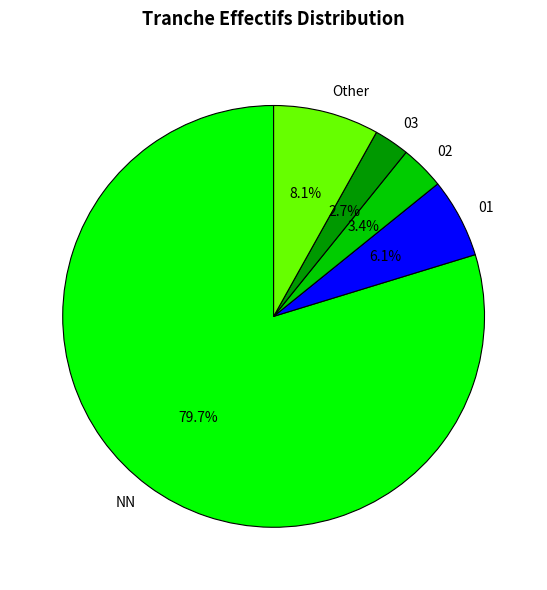

Is there a majority slice in this chart?

Yes